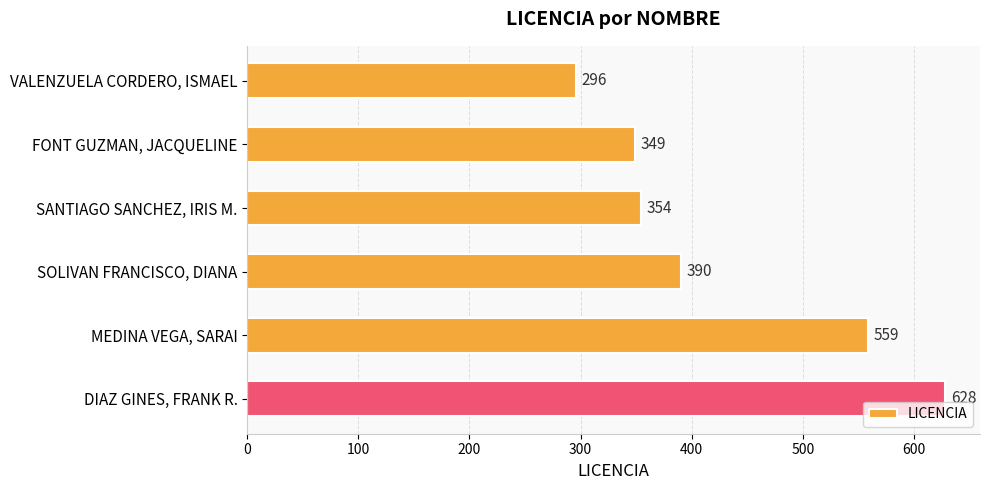

Reading bottom to top, transcribe all the data shown in this chart.

628	559	390	354	349	296